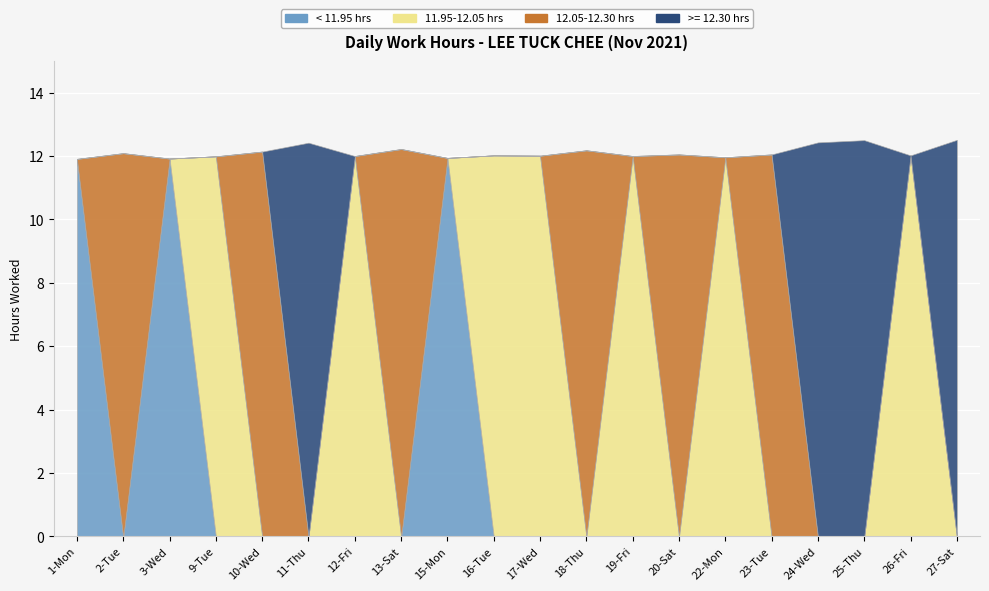

Is the value of 12.05-12.30 hrs at 12-Fri greater than the value of >= 12.30 hrs at 16-Tue?

No